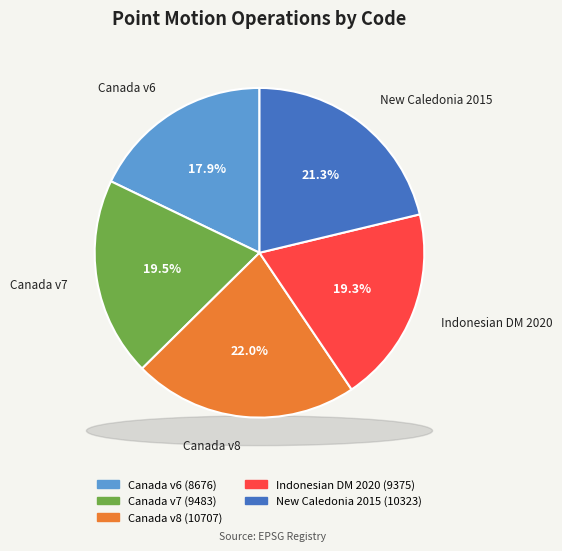

Is there a majority slice in this chart?

No